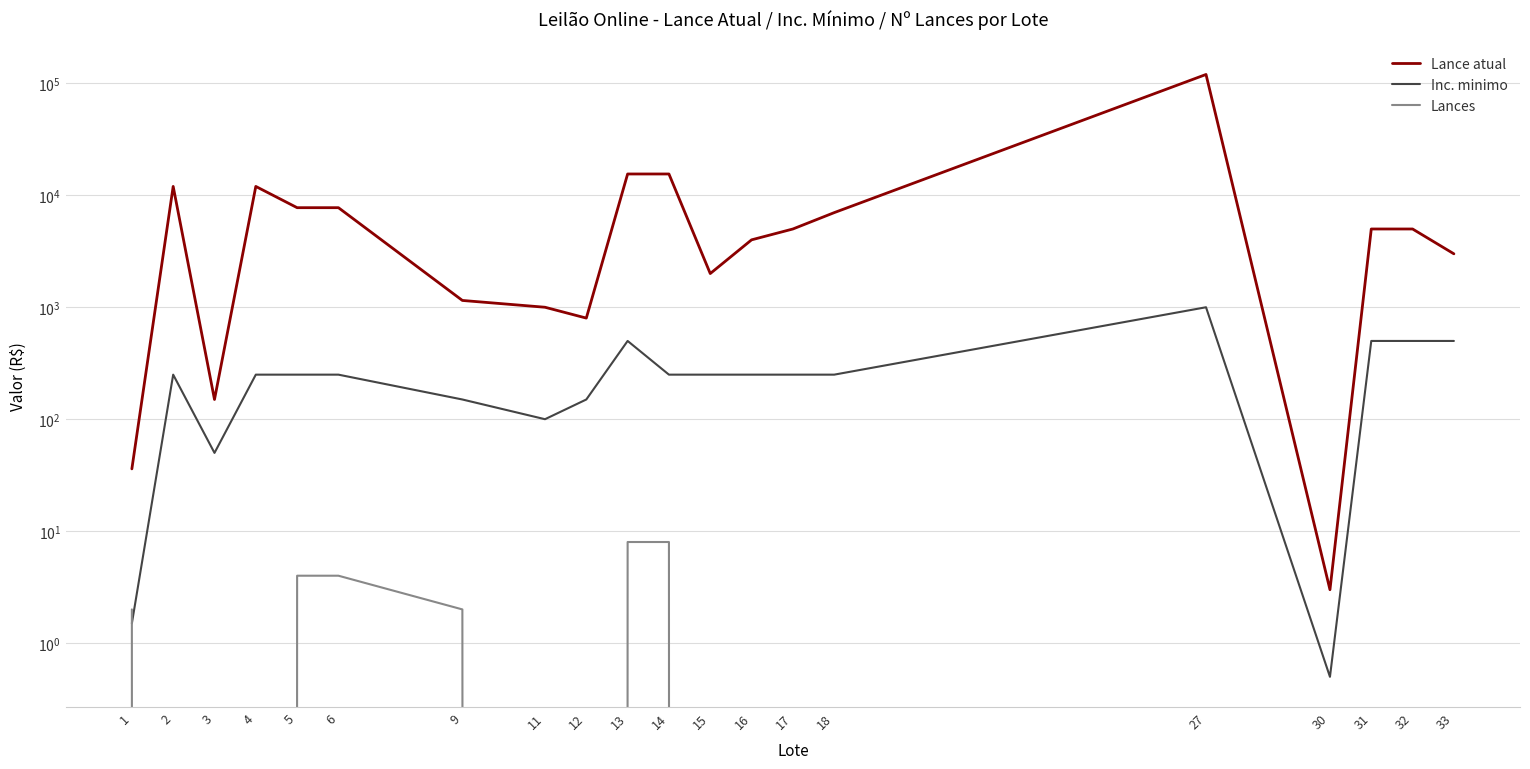

Reading left to right, extract all data points from this chart.

Lance atual: 1=36.0	2=12000.0	3=150.0	4=12000.0	5=7750.0	6=7750.0	9=1150.0	11=1000.0	12=800.0	13=15500.0	14=15500.0	15=2000.0	16=4000.0	17=5000.0	18=7000.0	27=120000.0	30=3.0	31=5000.0	32=5000.0	33=3000.0
Inc. minimo: 1=1.5	2=250.0	3=50.0	4=250.0	5=250.0	6=250.0	9=150.0	11=100.0	12=150.0	13=500.0	14=250.0	15=250.0	16=250.0	17=250.0	18=250.0	27=1000.0	30=0.5	31=500.0	32=500.0	33=500.0
Lances: 1=2.0	2=0.0	3=0.0	4=0.0	5=4.0	6=4.0	9=2.0	11=0.0	12=0.0	13=8.0	14=8.0	15=0.0	16=0.0	17=0.0	18=0.0	27=0.0	30=0.0	31=0.0	32=0.0	33=0.0